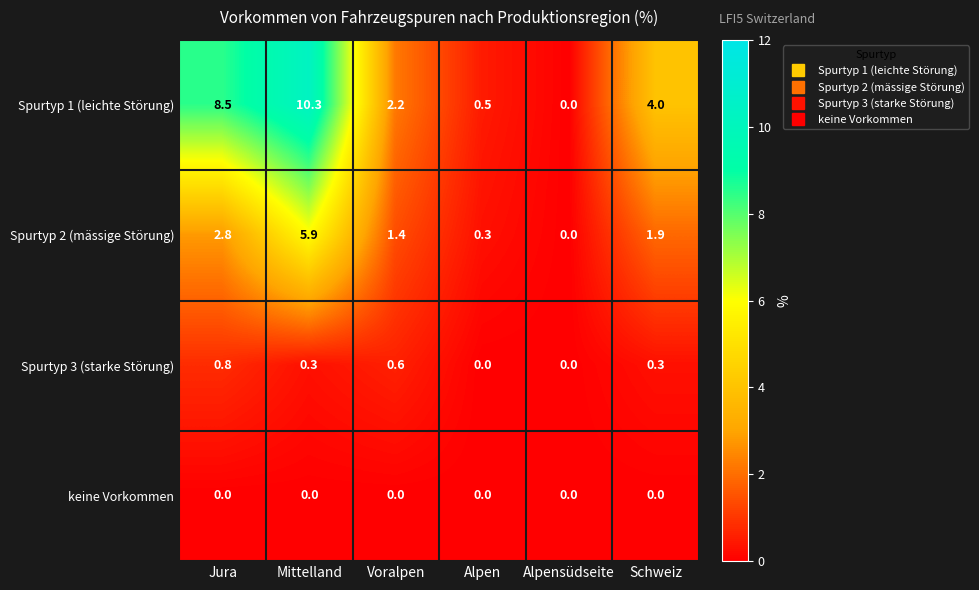

Is it true that Spurtyp 3 (starke Störung) equals -0.3 at Alpensüdseite?

False